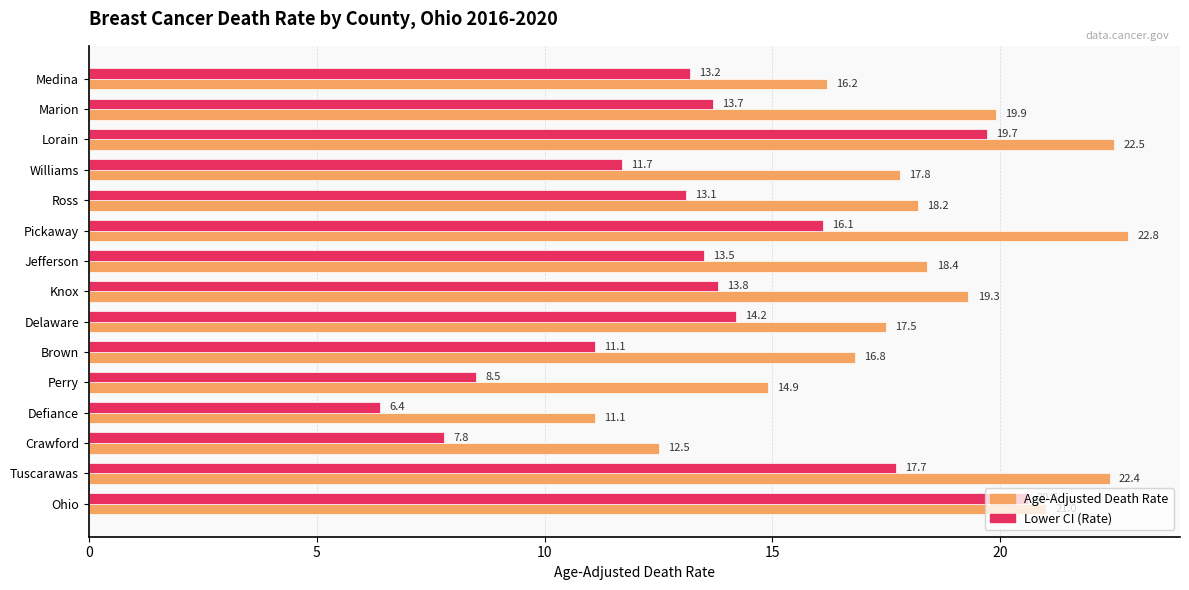

At how many categories does at least one series exceed 15?

12